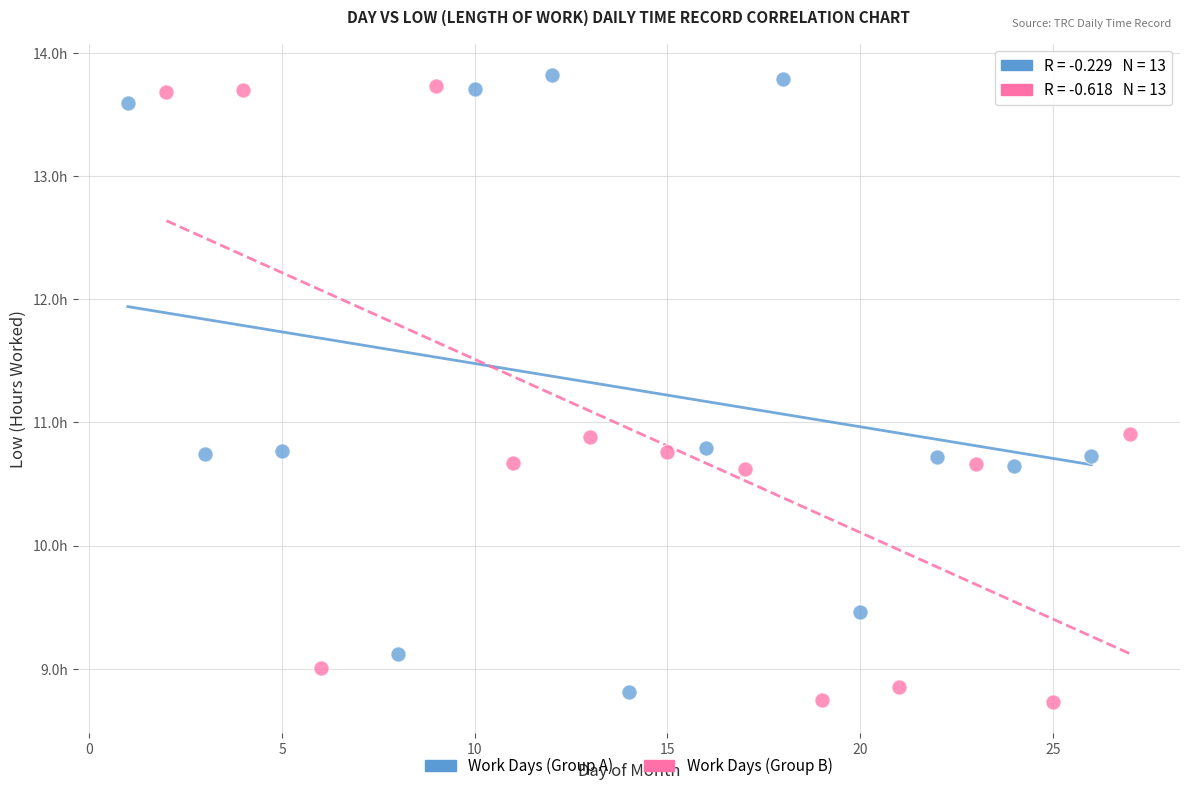

Which series contains the highest Y value?

Work Days (Group A)